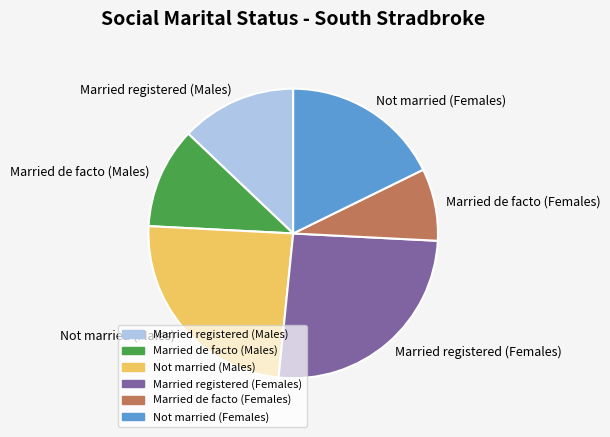

Approximately how many times larger is the value at Married de facto (Females) compared to Married de facto (Males)?

0.7